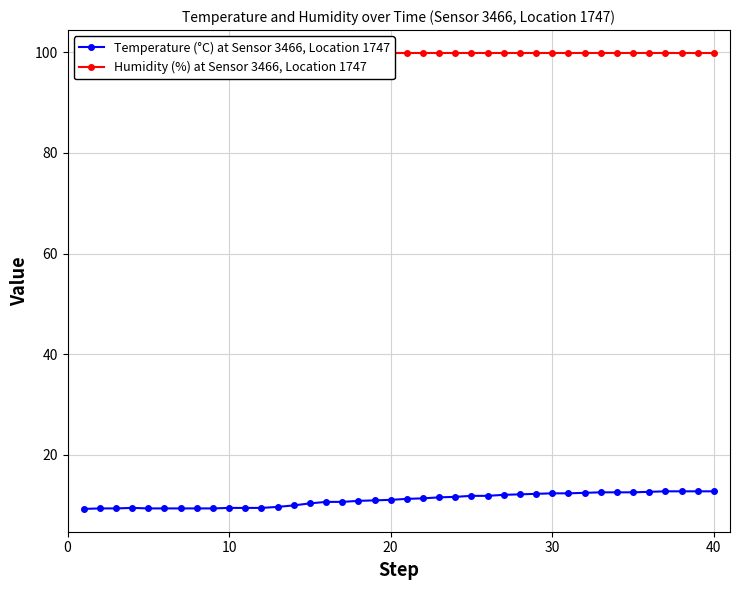

True or false: Temperature (°C) at Sensor 3466, Location 1747 and Humidity (%) at Sensor 3466, Location 1747 intersect in this chart.

False